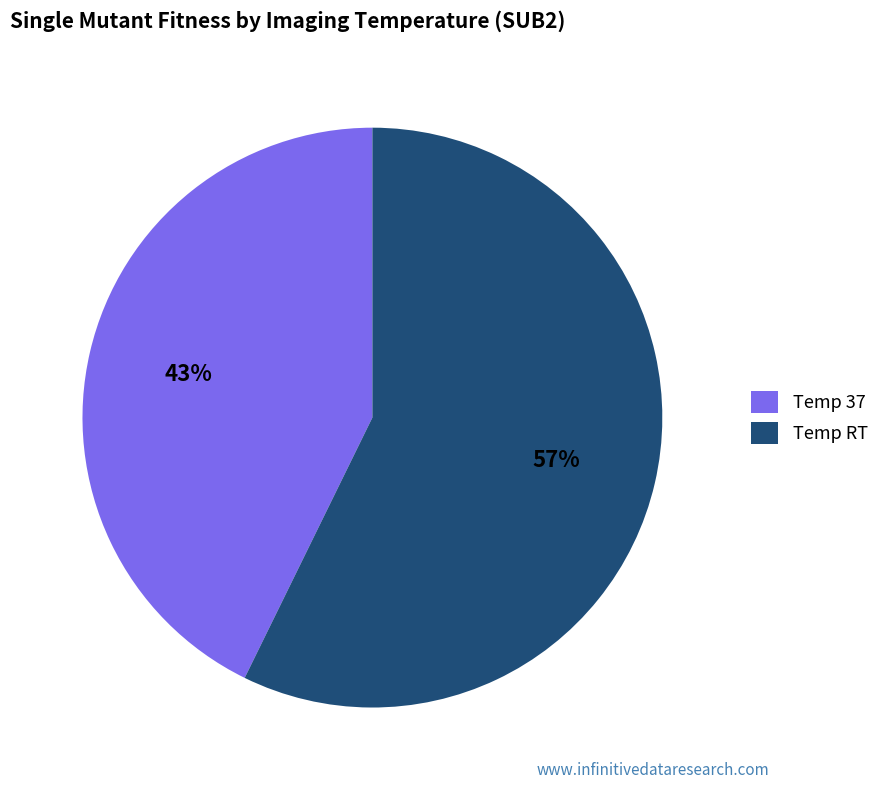

To the nearest percent, what portion does Temp RT represent?

57%